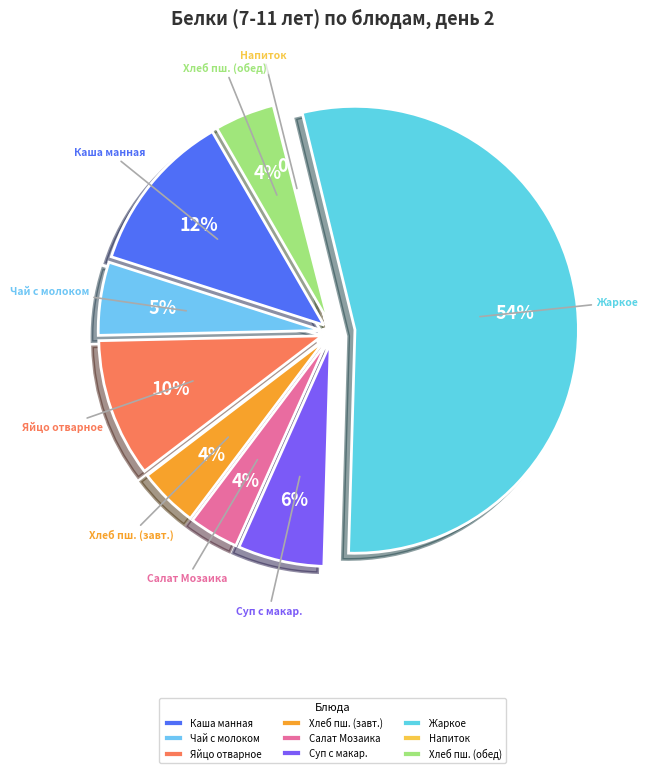

Count the number of slices in the pie.

9